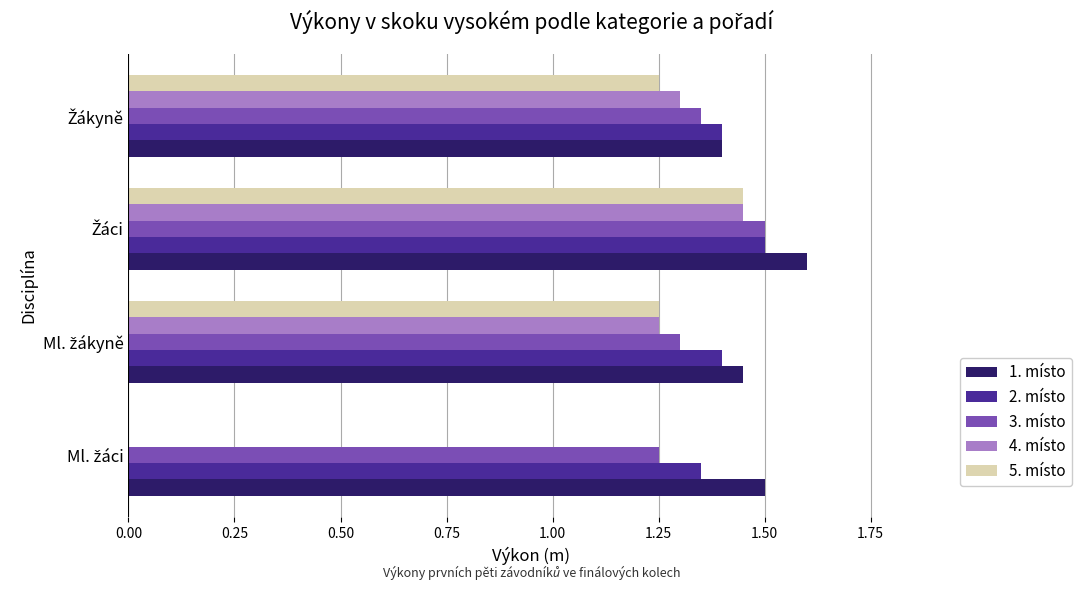

What is the sum of all 2. místo values?

5.7